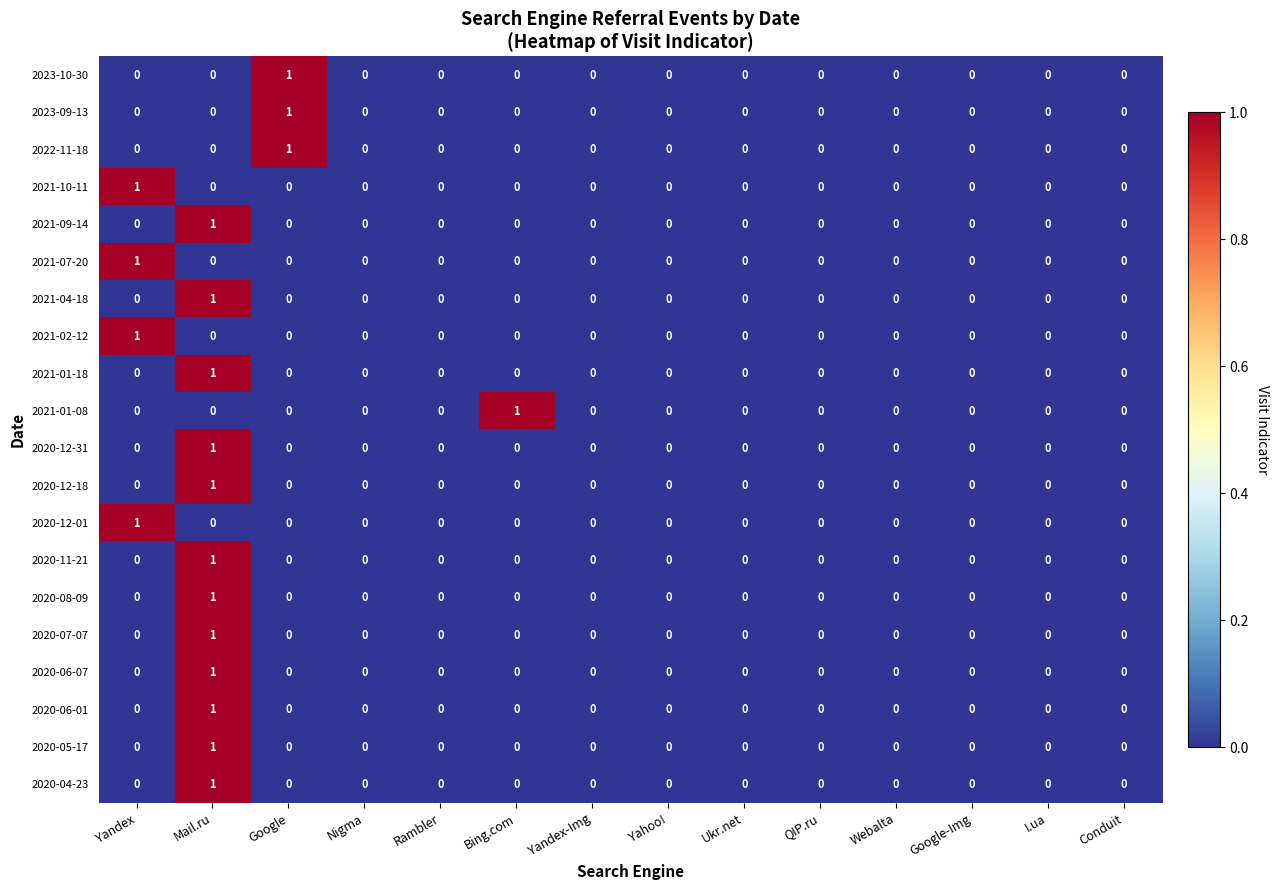

How many 2021-04-18 values are between 0 and 1?

14